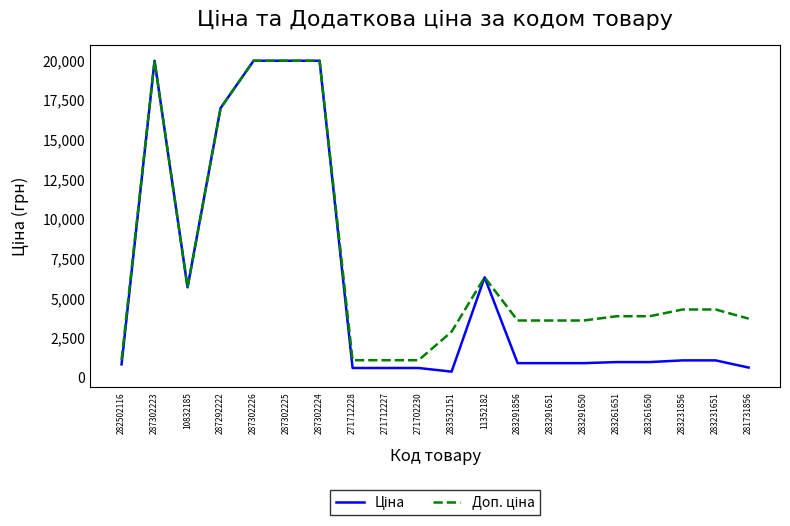

What is the total value across all series at 271712228?

1671.6